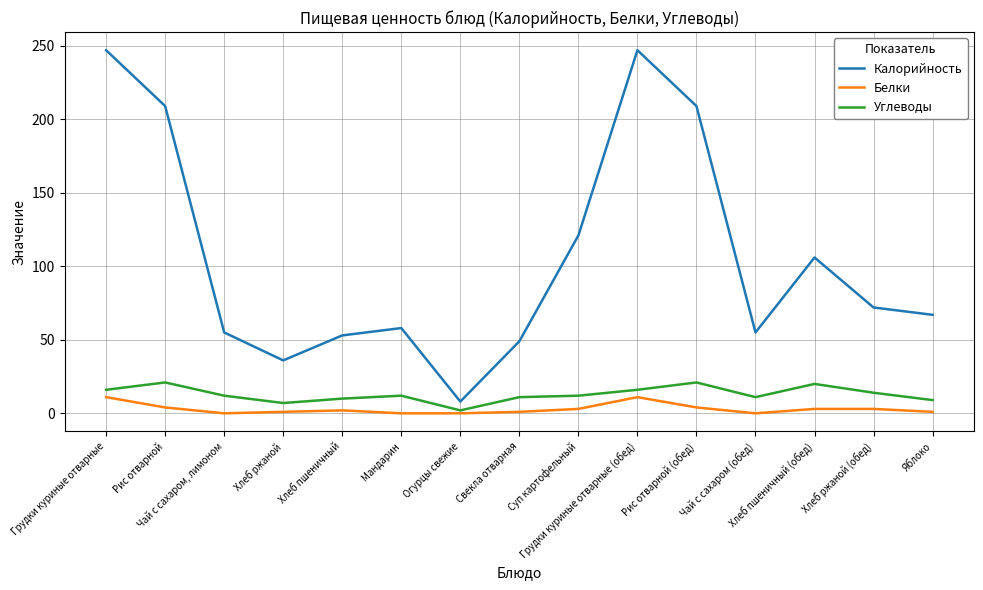

What is the maximum value shown in the chart?

247